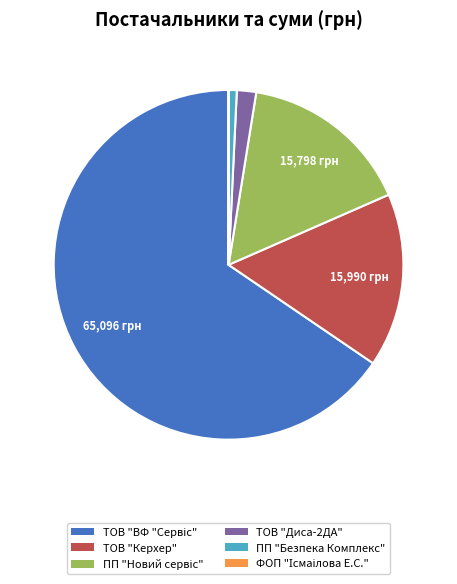

The ТОВ "Керхер" slice represents 16% of the pie. True or false?

True